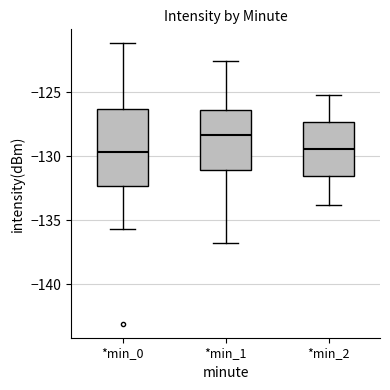

Reading left to right, transcribe this box plot: for each box, give where its median line is, the range the box spans, and where its two whiskers end, as read against the y-axis. The values are not printed on the chart, so give them approximately, as read against the axis.

*min_0: median -129.5, box -132.5 to -126.5, whiskers -135.5 to -121.0
*min_1: median -128.5, box -131.0 to -126.5, whiskers -137.0 to -122.5
*min_2: median -129.5, box -131.5 to -127.5, whiskers -134.0 to -125.0